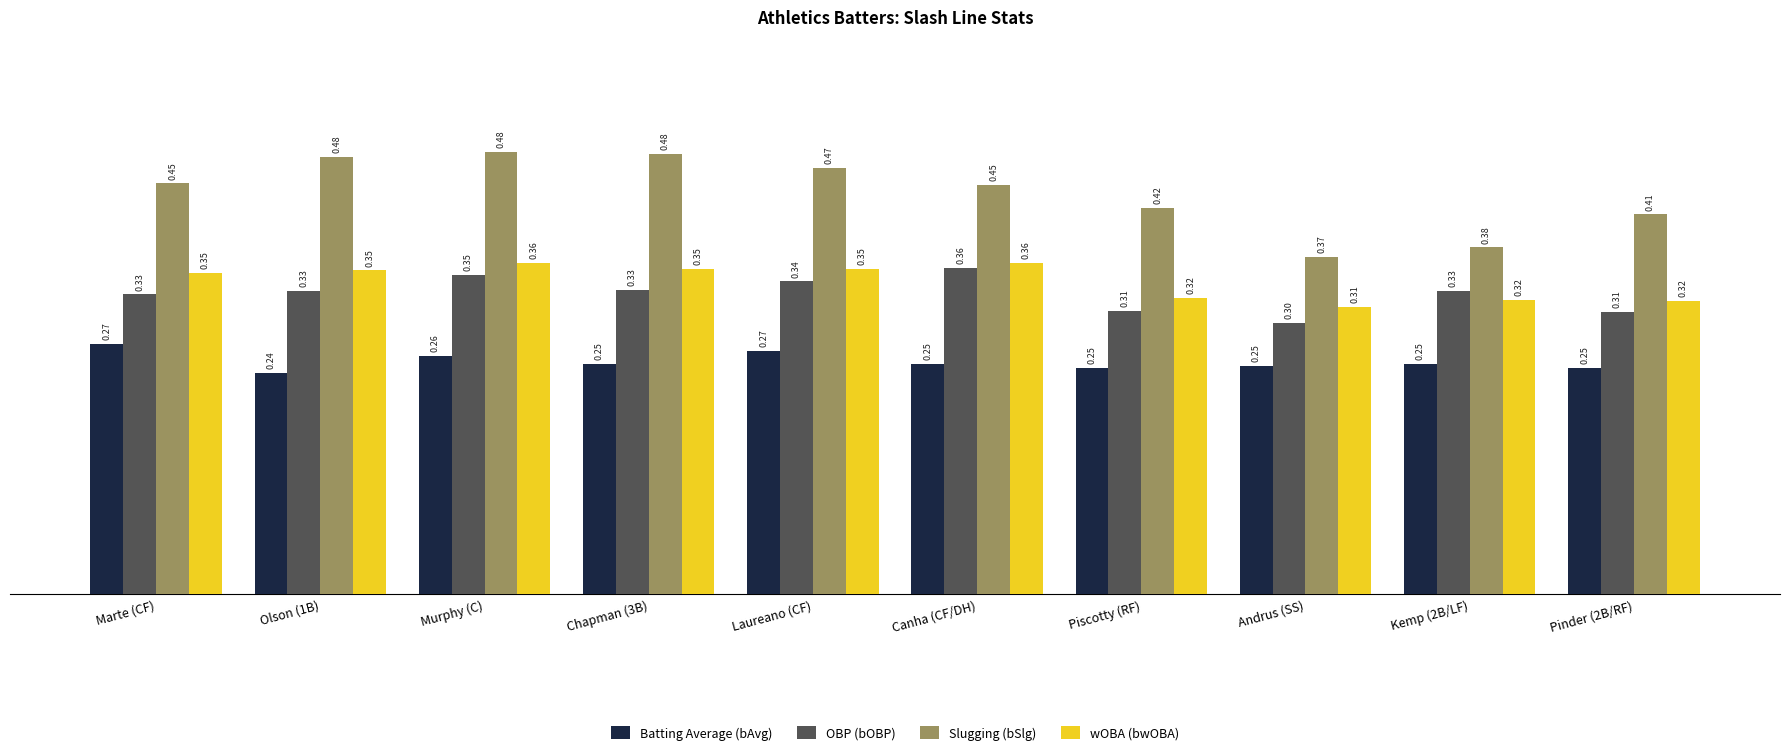

Which series has the largest range (max minus min)?

Slugging (bSlg)